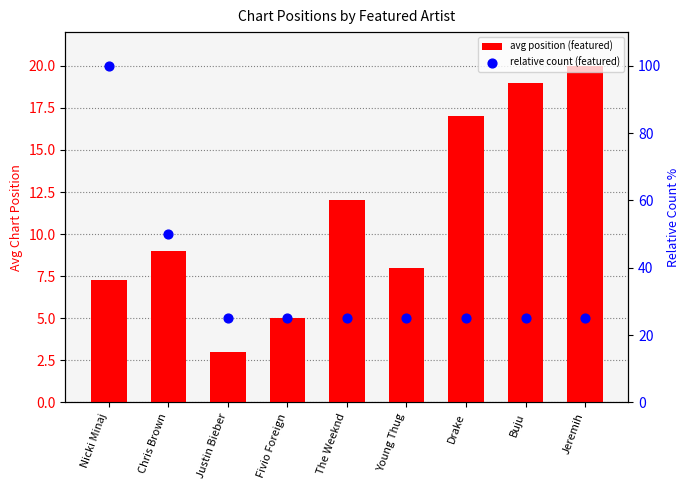

Which series contains the highest Y value?

relative count (featured)